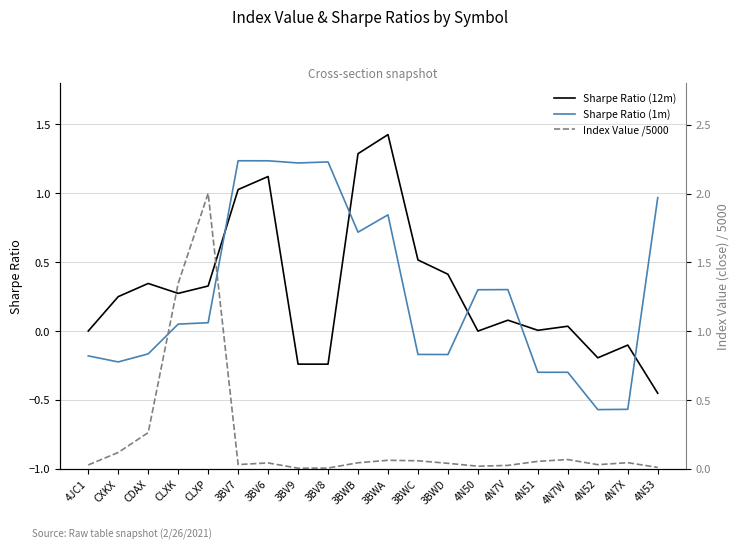

Rank the series at 3BWA from highest to lowest value.

Sharpe Ratio (12m), Sharpe Ratio (1m), Index Value /5000